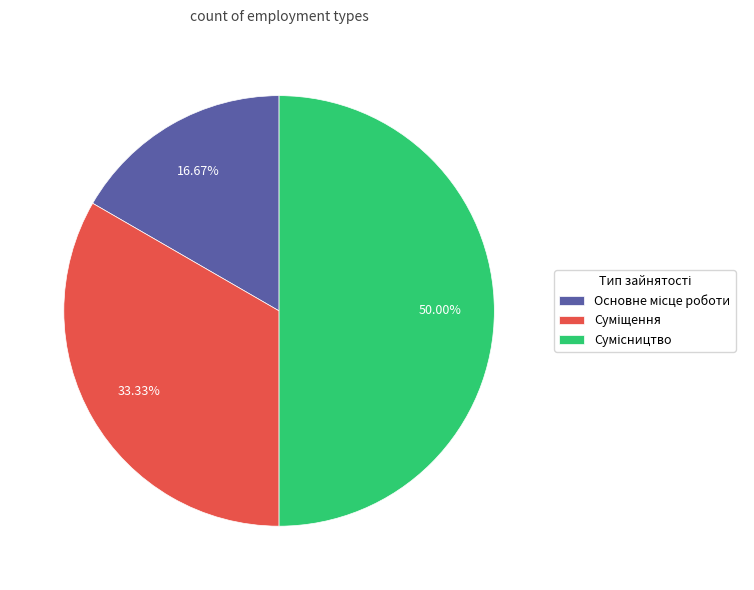

To the nearest percent, what is the average slice percentage?

33%